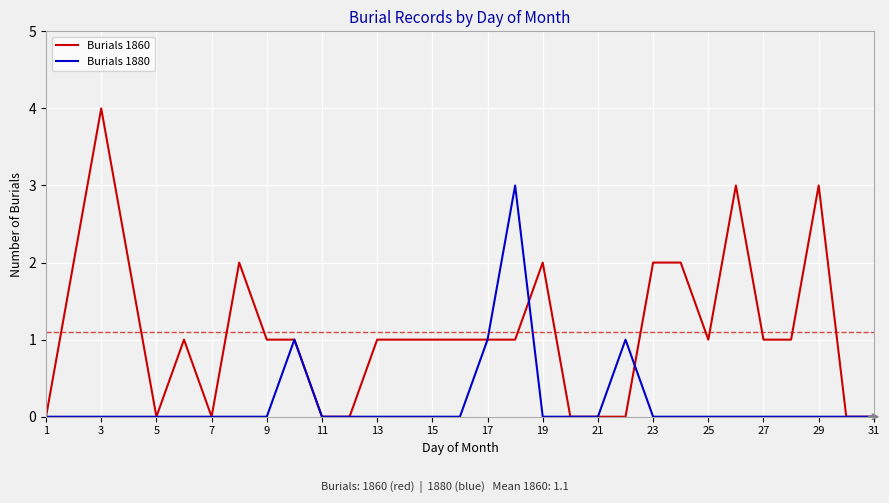

Which series has the largest total across all categories?

Burials 1860